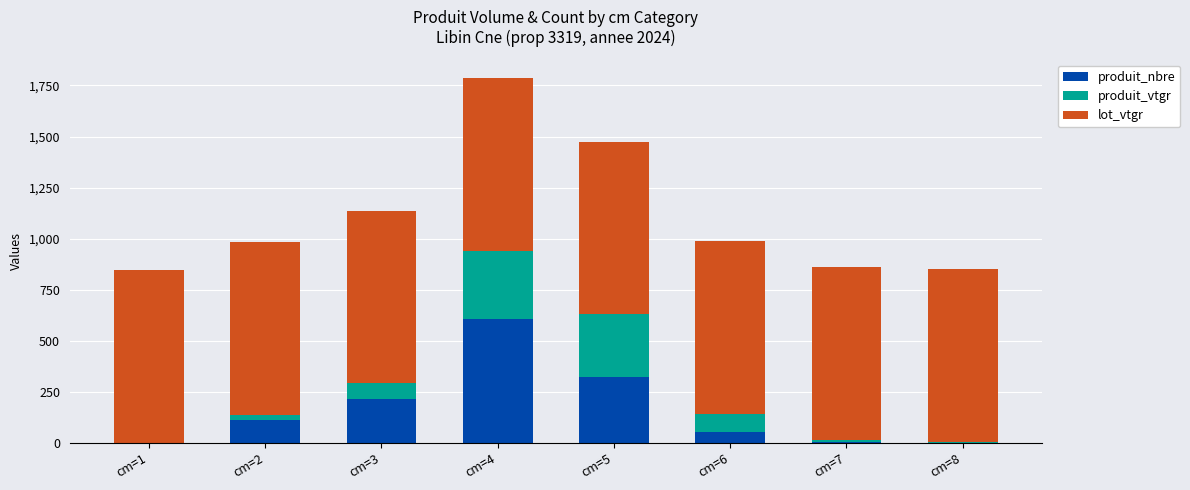

What are all the series names shown in the legend?

produit_nbre, produit_vtgr, lot_vtgr